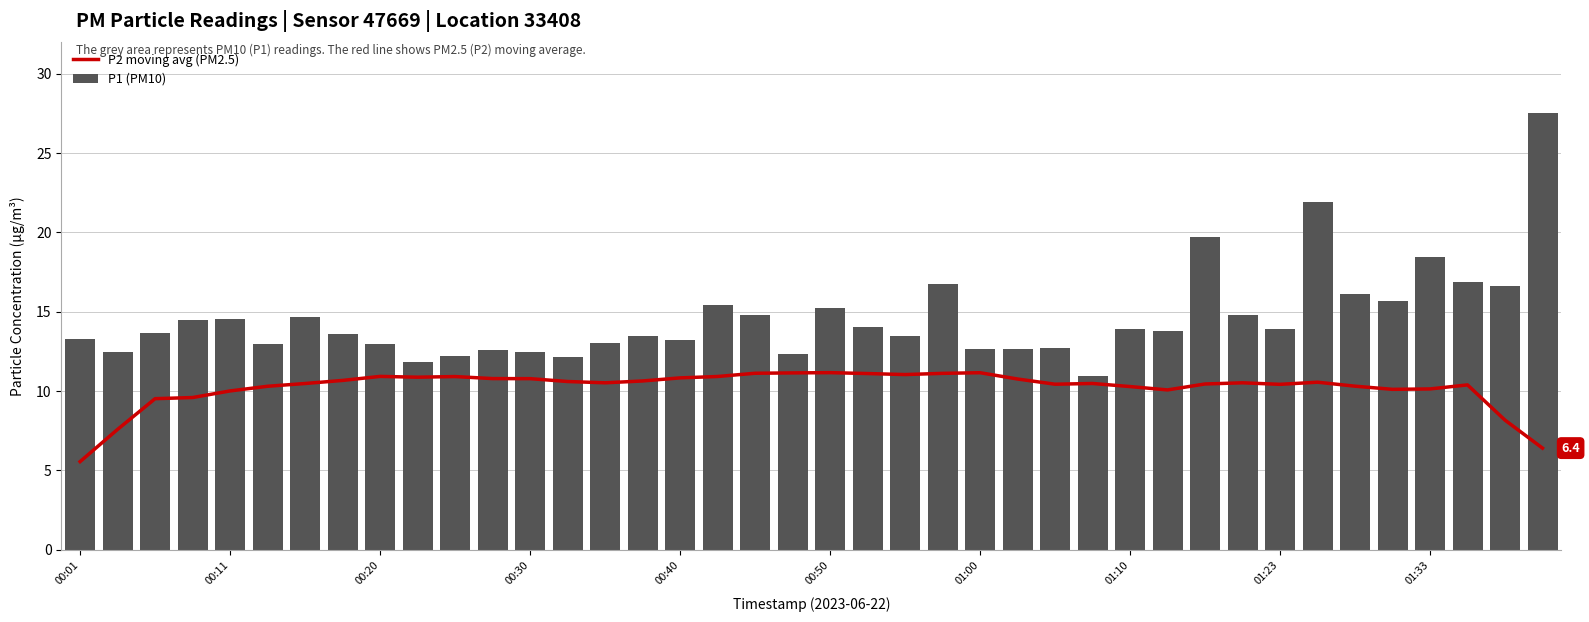

What are all the series names shown in the legend?

P2 moving avg (PM2.5), P1 (PM10)